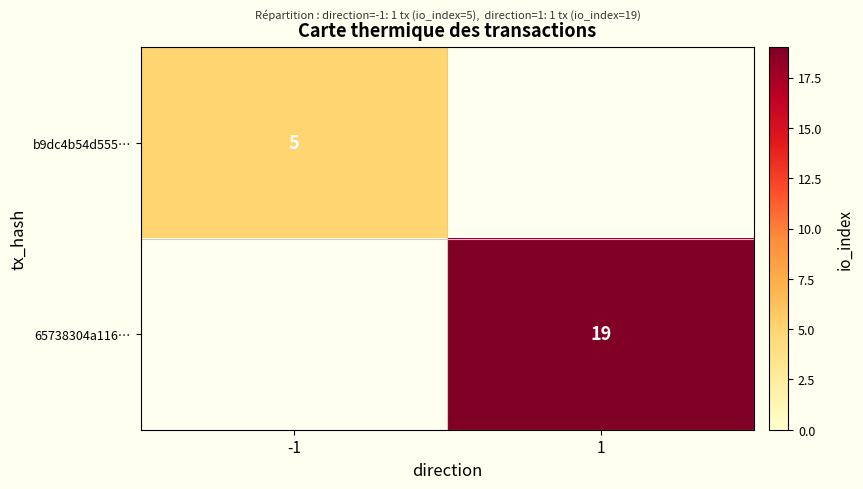

How many data points does each series have?

2